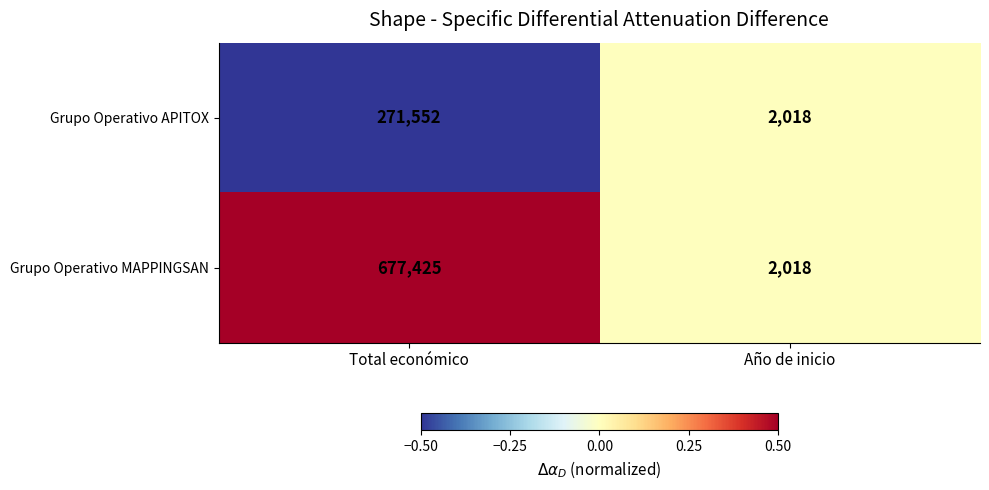

How many distinct data groups are displayed?

2